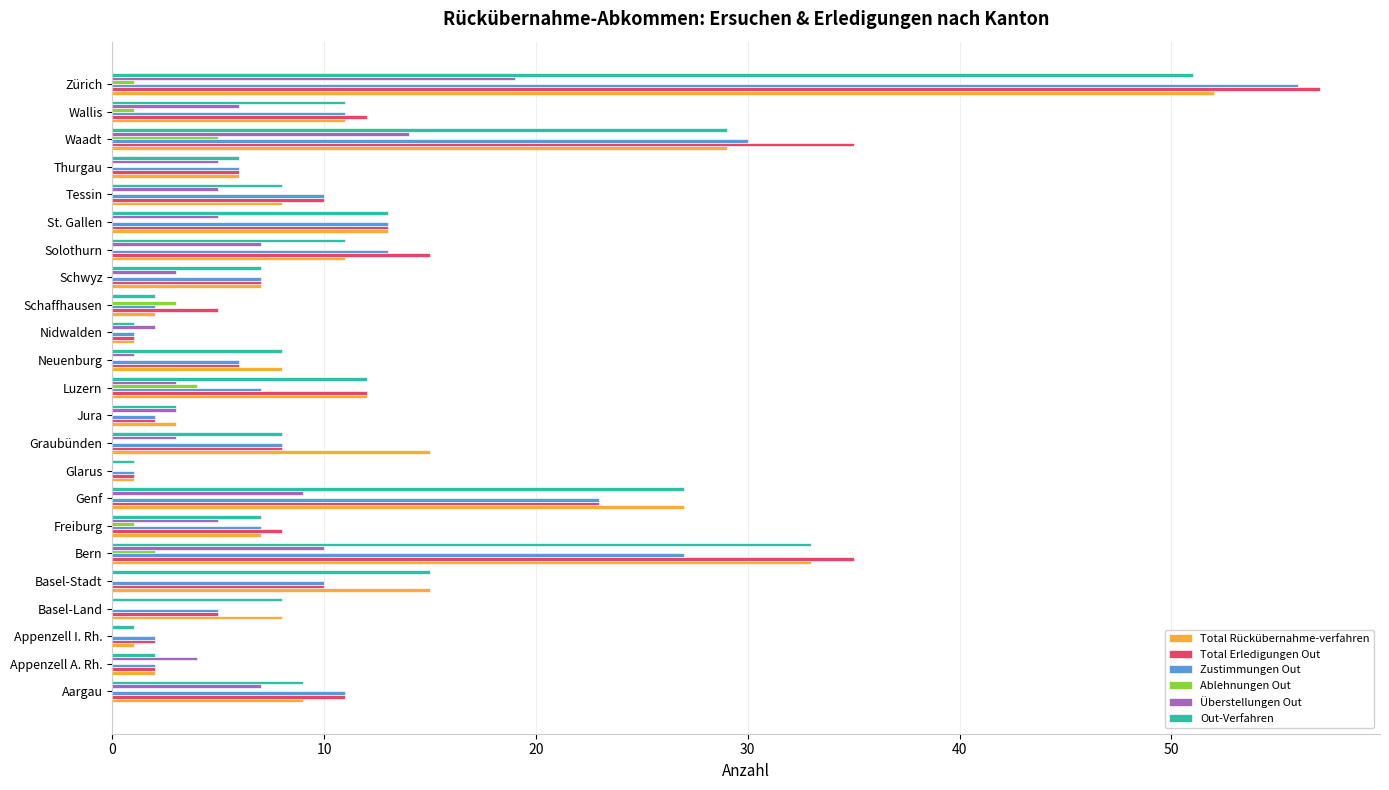

What is the maximum value for Total Rückübernahme-verfahren?

52